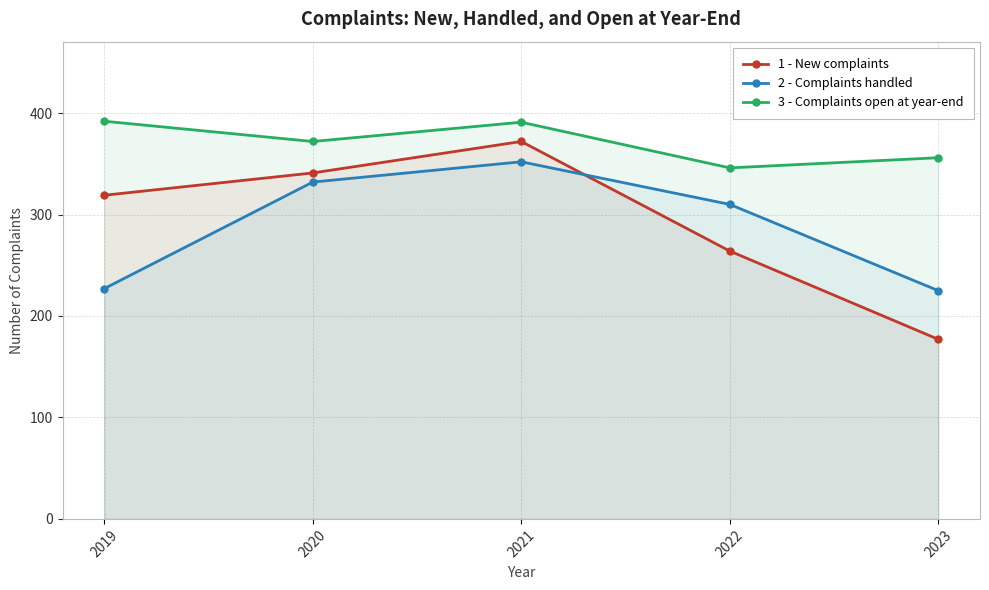

At which label does 1 - New complaints reach its minimum?

2023